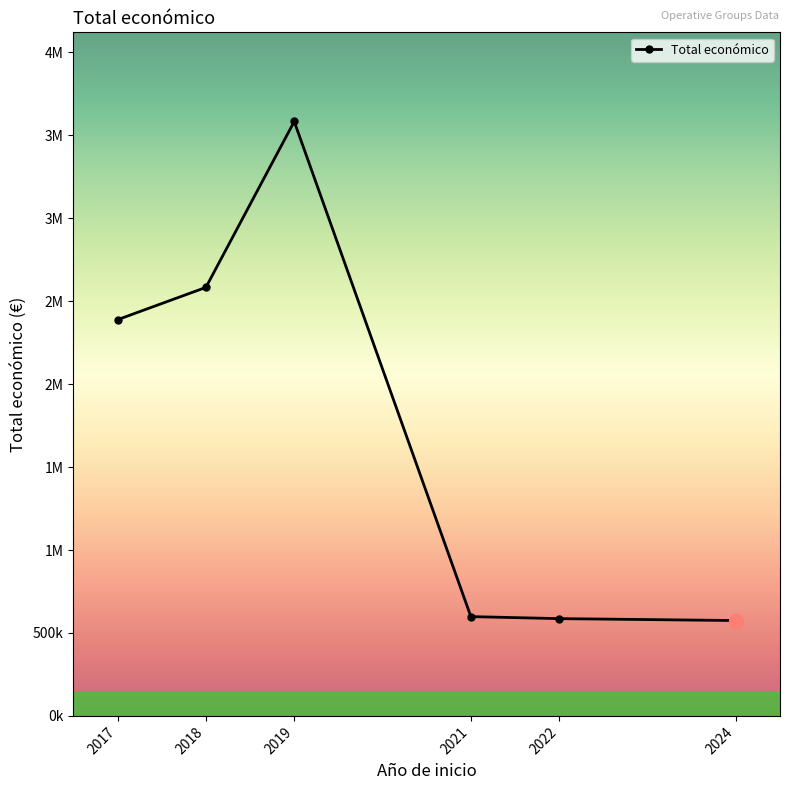

The value at 2022 is 276561.9. True or false?

False